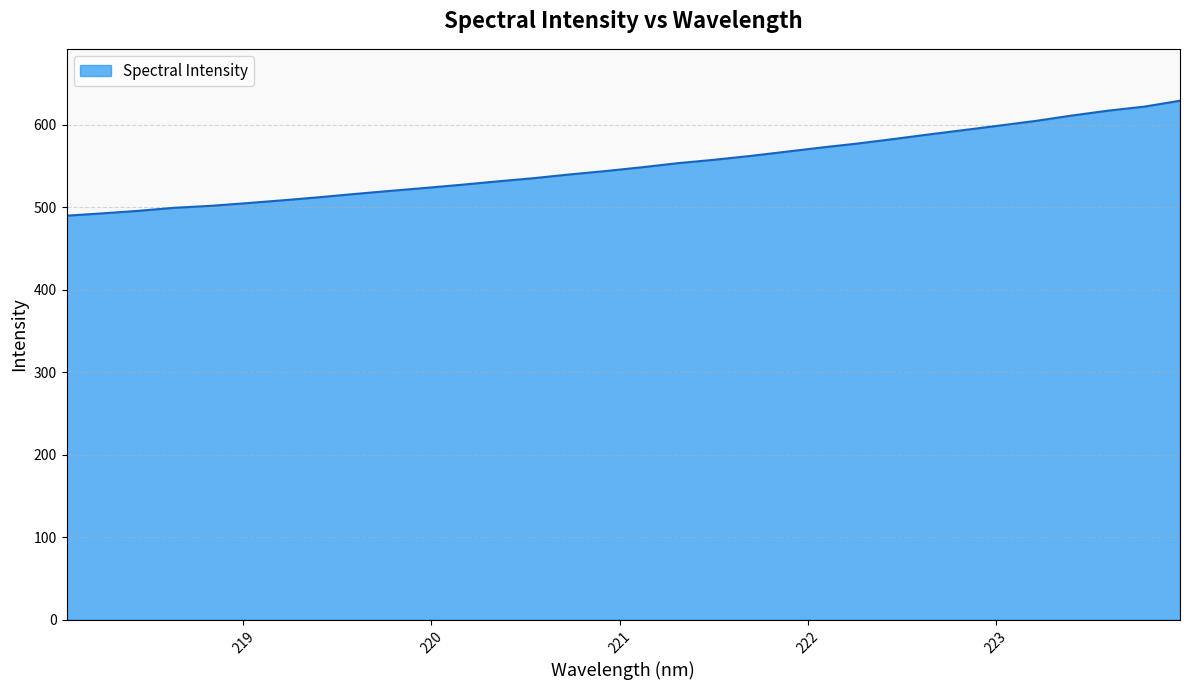

What is the difference between the maximum and minimum values?

139.3